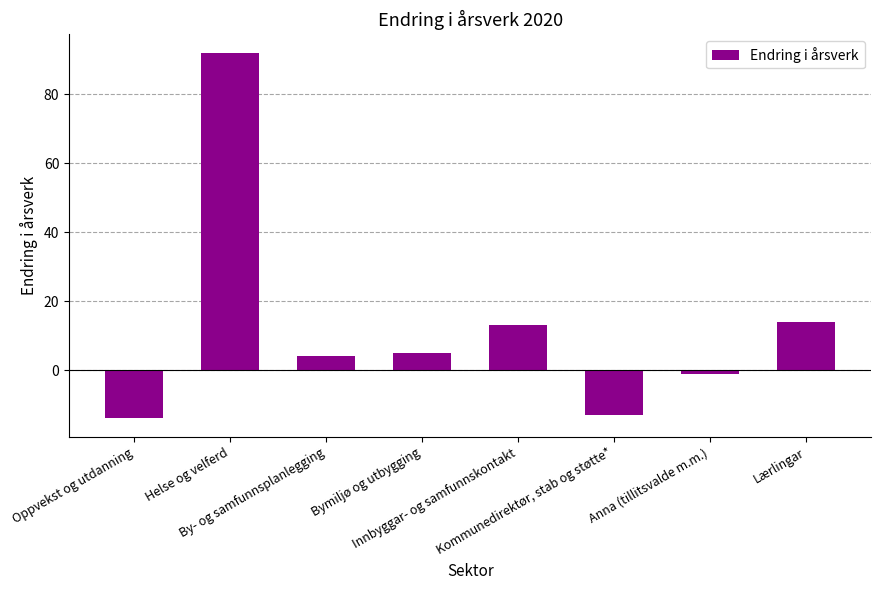

Which has a higher value, Oppvekst og utdanning or Bymiljø og utbygging?

Bymiljø og utbygging